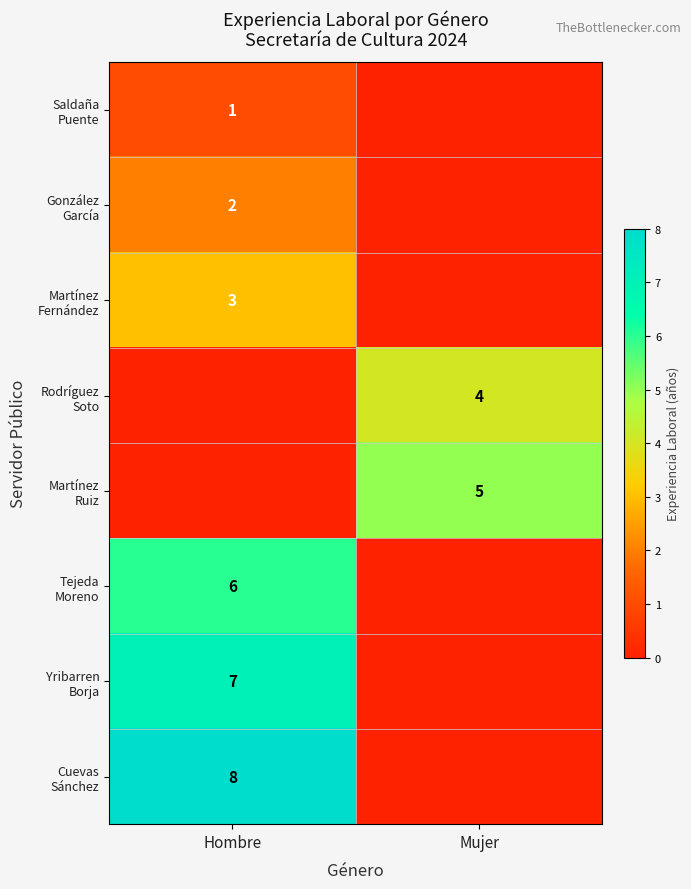

True or false: Tejeda Moreno has a value of 0 at Mujer.

True